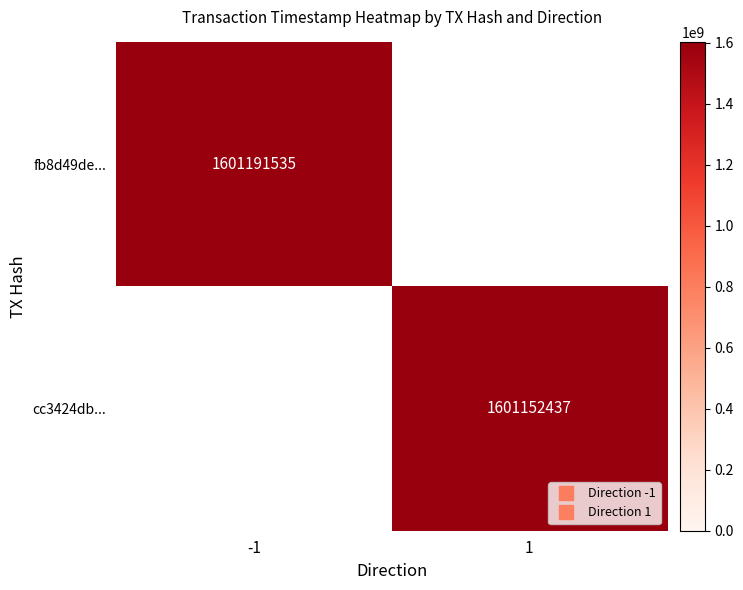

At how many categories does at least one series exceed 1396225910?

2